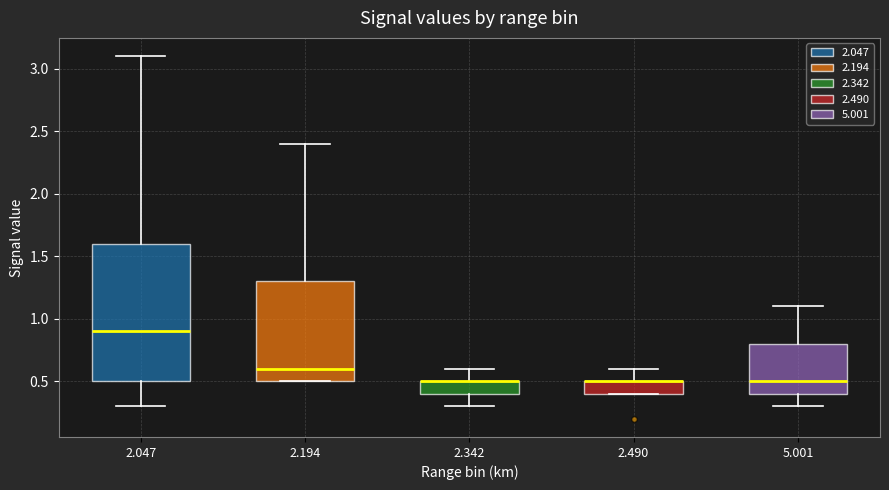

Which box is the tallest, from its lower edge to its upper edge?

2.047